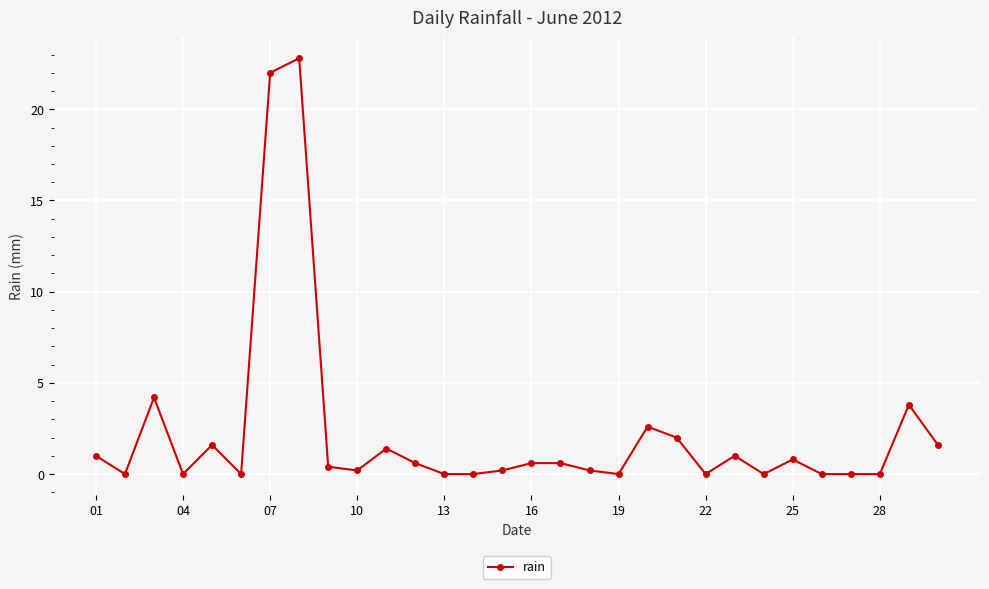

True or false: there are more than 2 points higher than both neighbors.

True